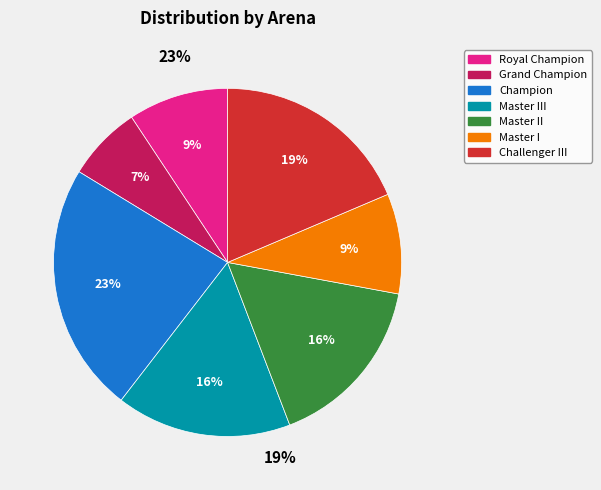

Is the sum of Challenger II and Grand Champion greater than half?

No